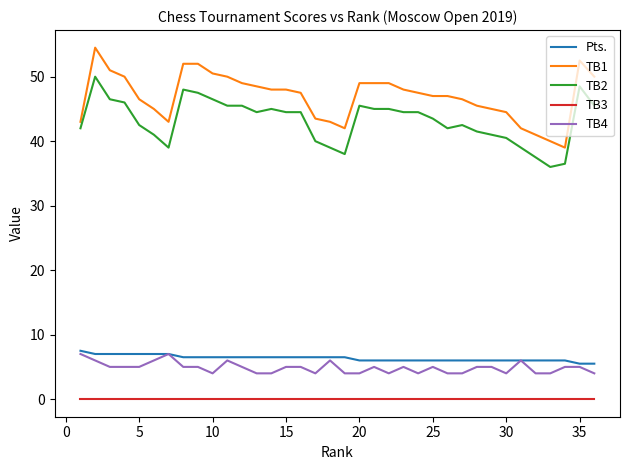

Which series has the widest spread of values?

TB1